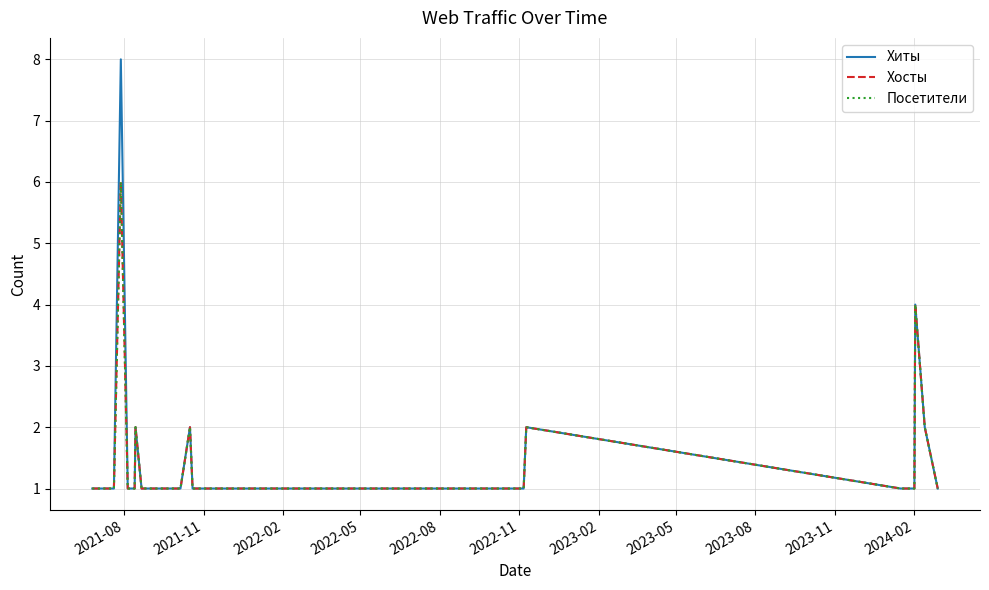

What is the sum of all Посетители values?

52